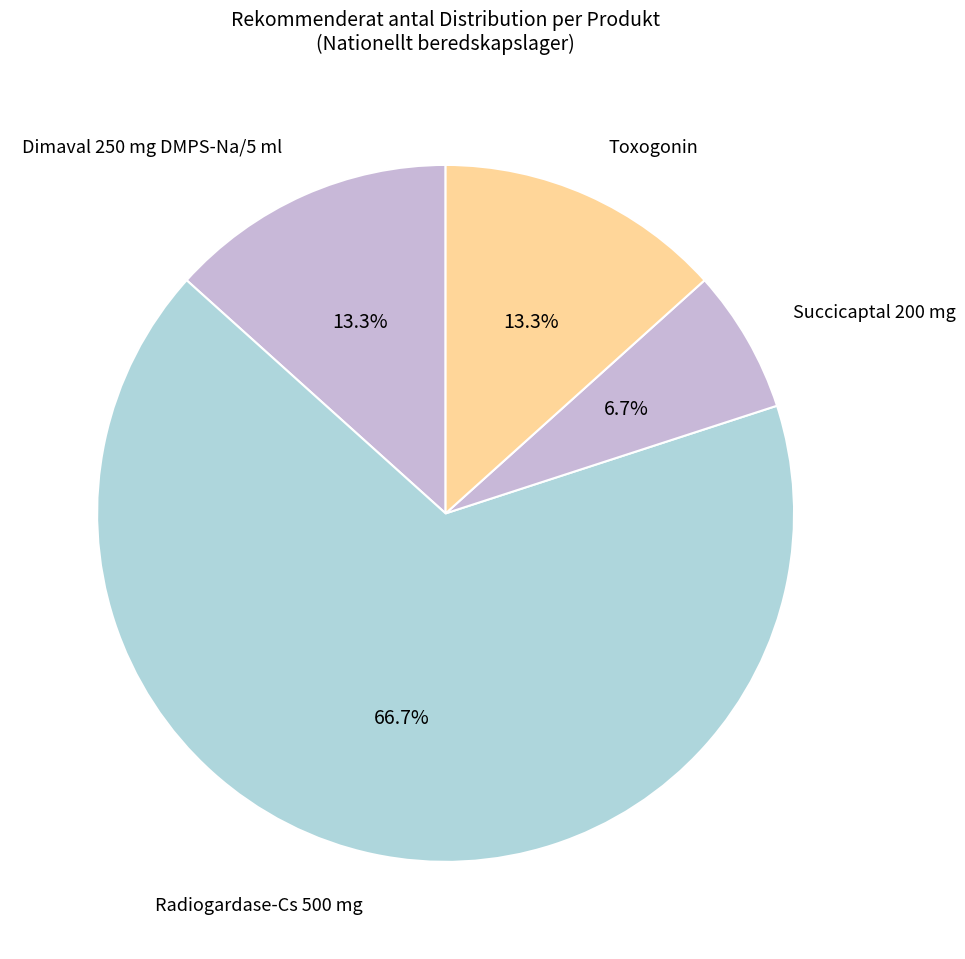

Does any single category account for the majority?

Yes